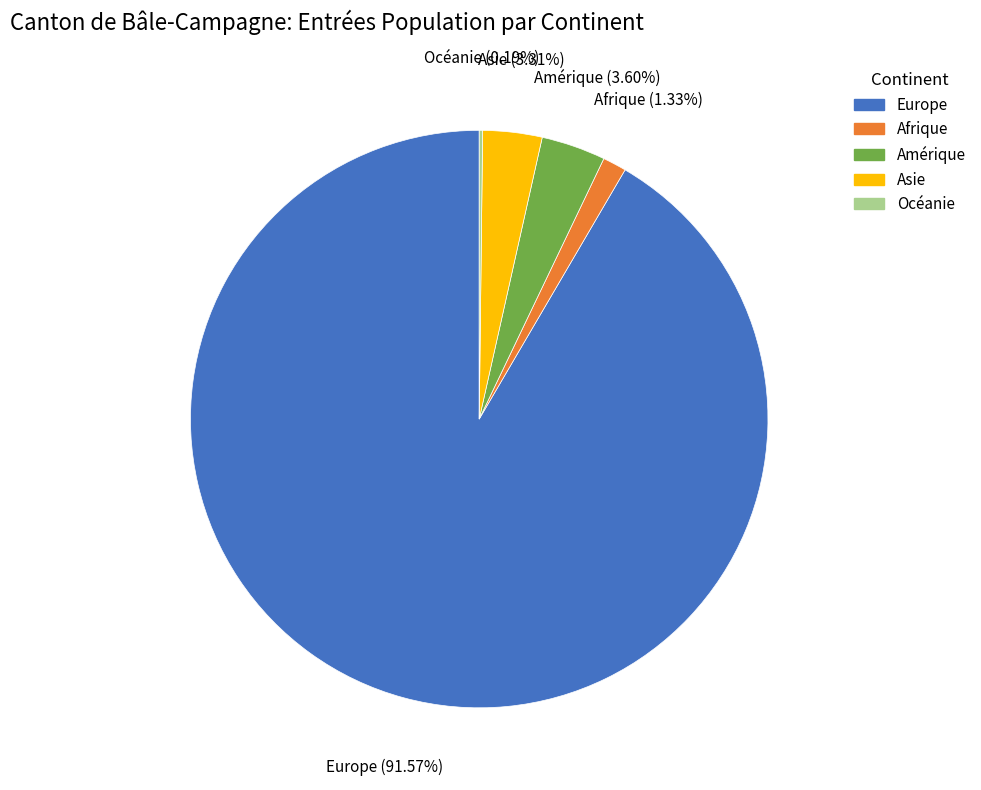

Which category has the biggest portion of the pie?

Europe